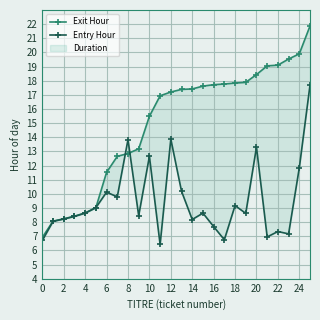

Is the value of Exit Hour at 12 greater than the value of Entry Hour at 16?

Yes